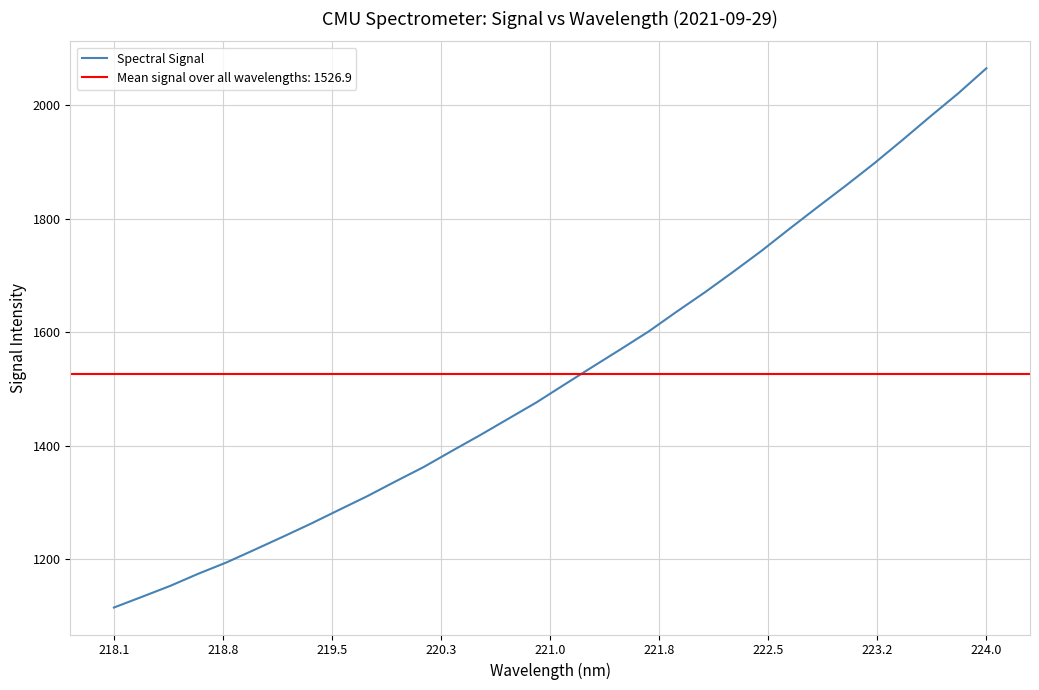

At which label does Spectral Signal reach its peak?

224.0